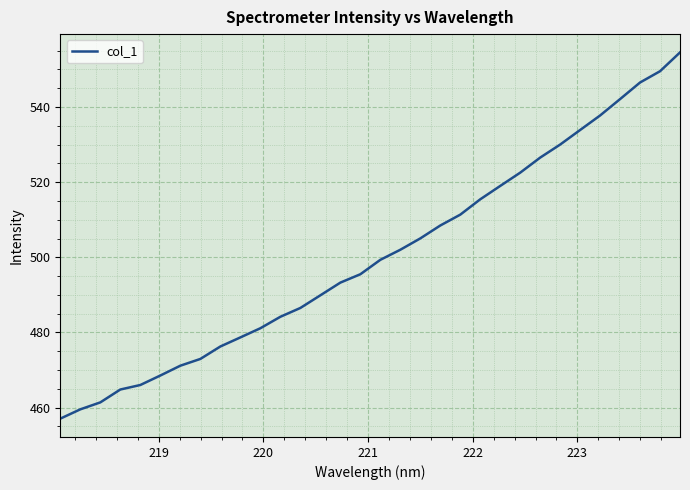

What is the maximum value shown in the chart?

554.5